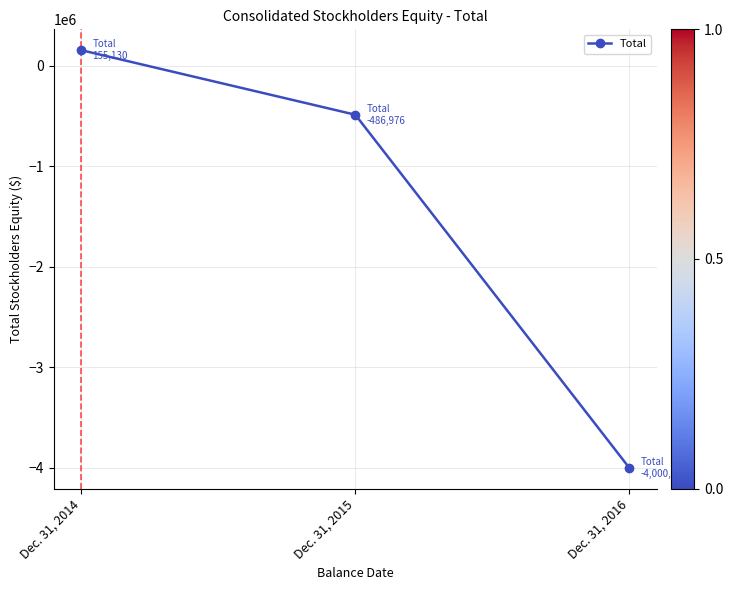

Rank the categories by value from highest to lowest.

Dec. 31, 2014, Dec. 31, 2015, Dec. 31, 2016